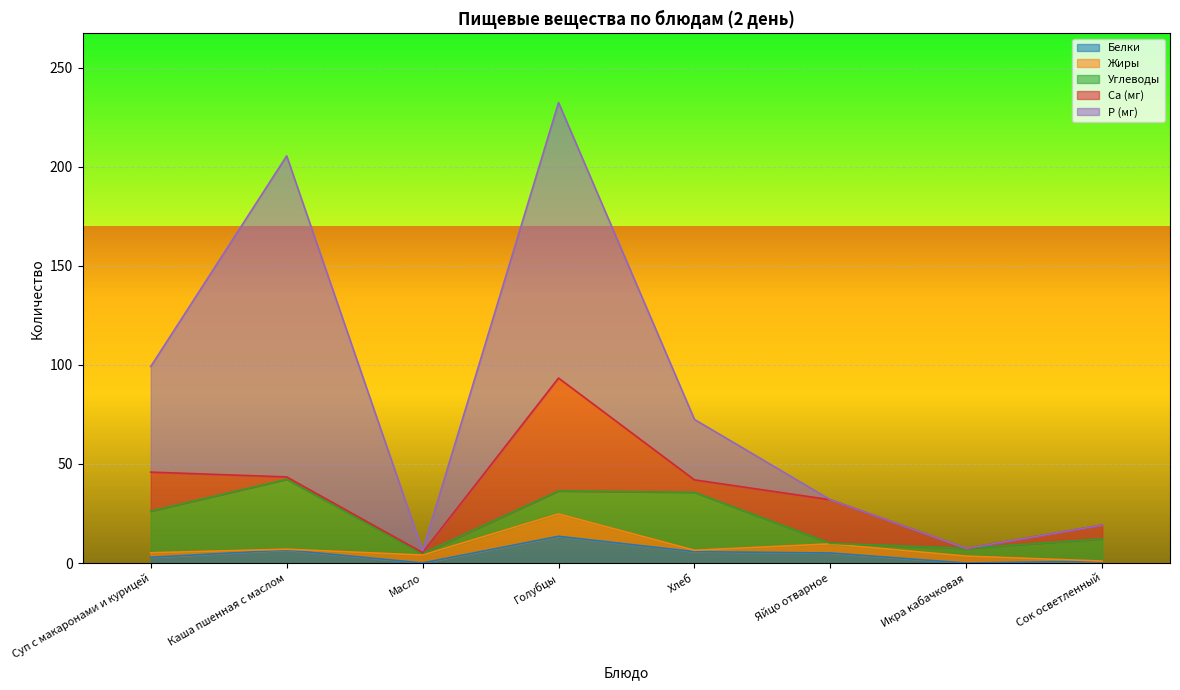

The value of Жиры at Каша пшенная с маслом is 0.2. True or false?

False